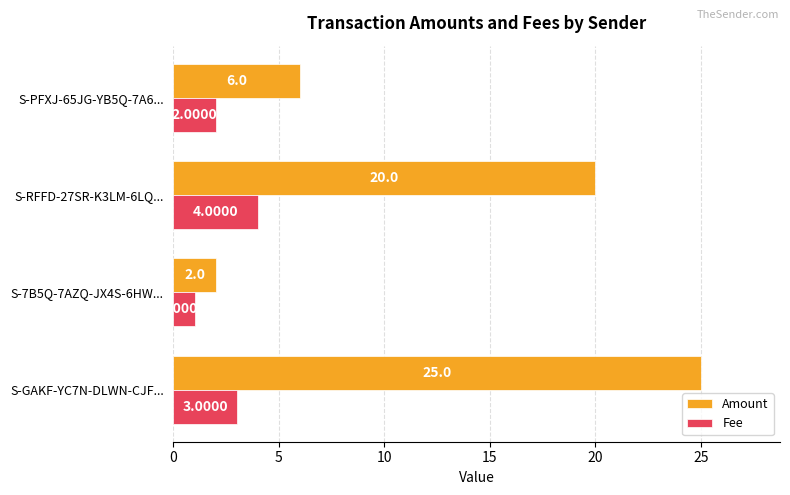

Which series has the largest range (max minus min)?

Amount